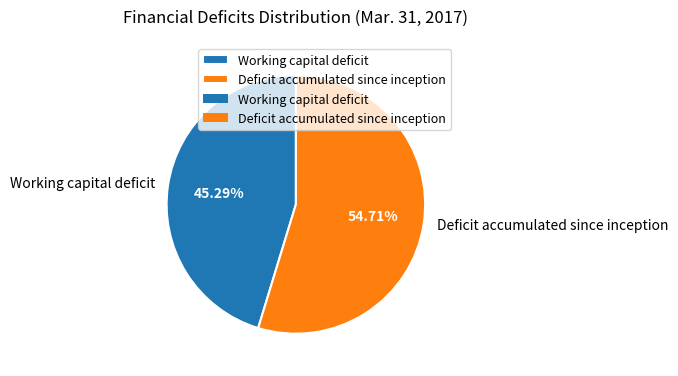

To the nearest percent, what portion does Deficit accumulated since inception represent?

55%